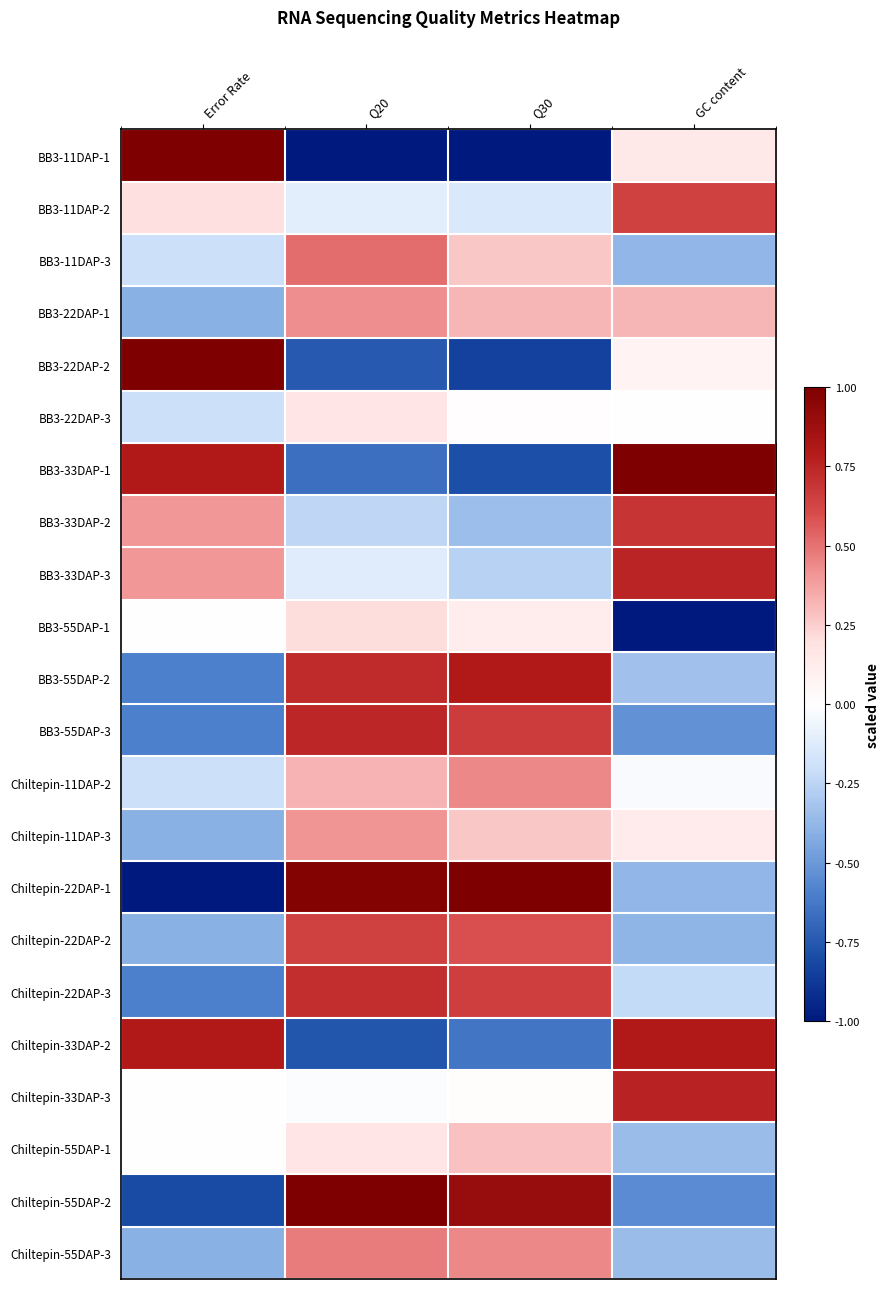

Between Q20 and Error Rate, which is larger?

Error Rate